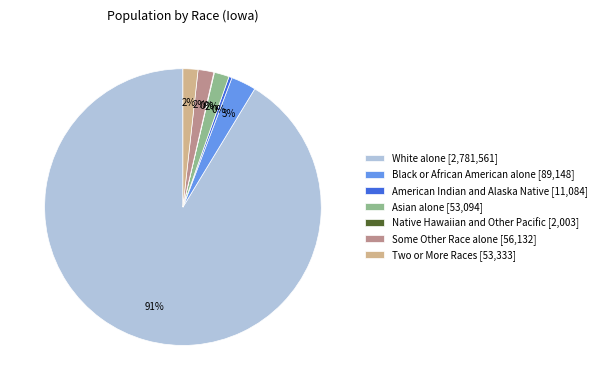

Is the sum of White alone [2,781,561] and Asian alone [53,094] greater than half?

Yes